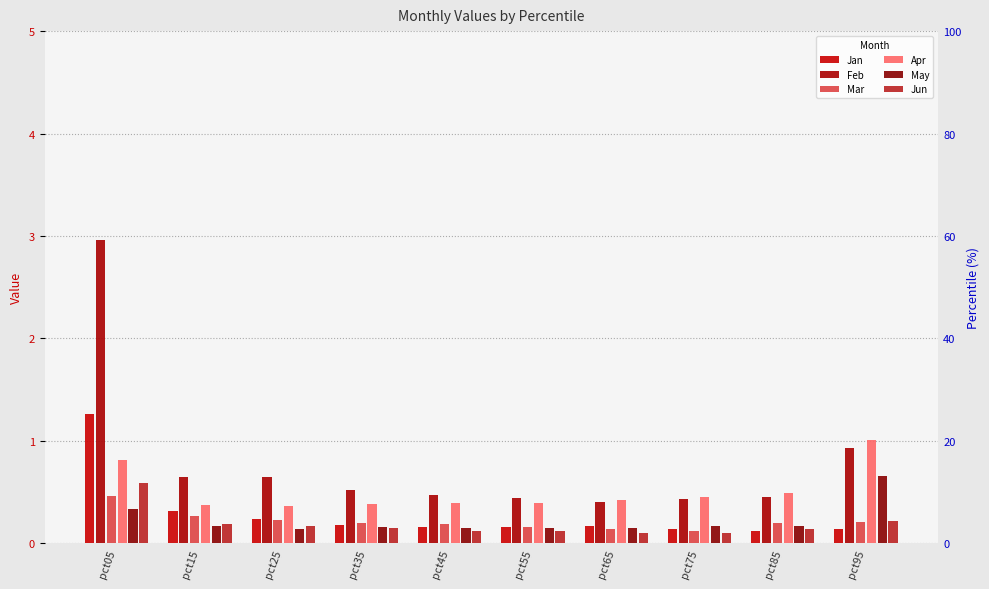

What is the maximum value shown in the chart?

3.0